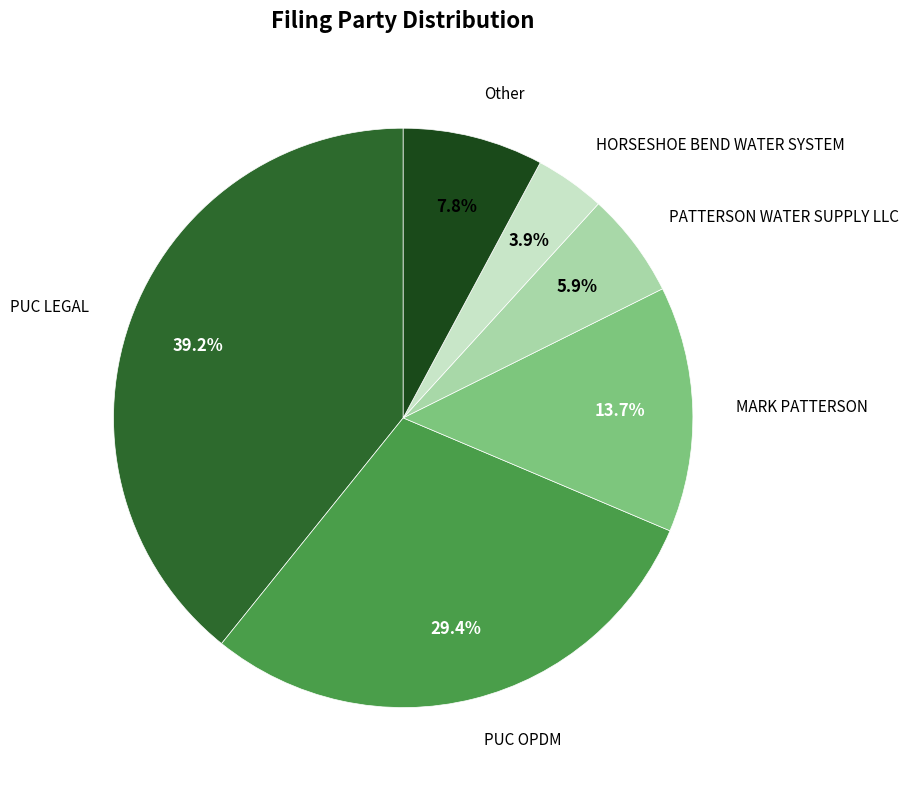

Is there a majority slice in this chart?

No